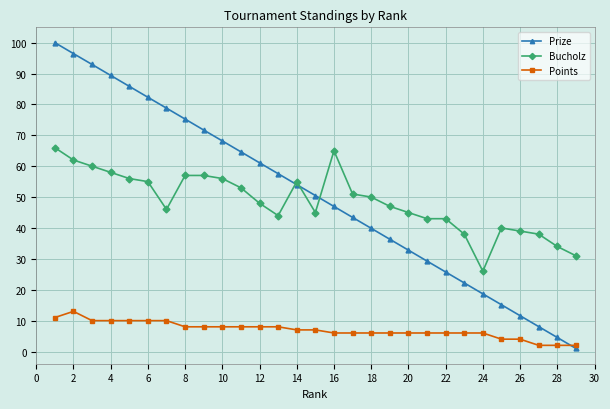

Rank the series by their maximum value, from highest to lowest.

Prize, Bucholz, Points